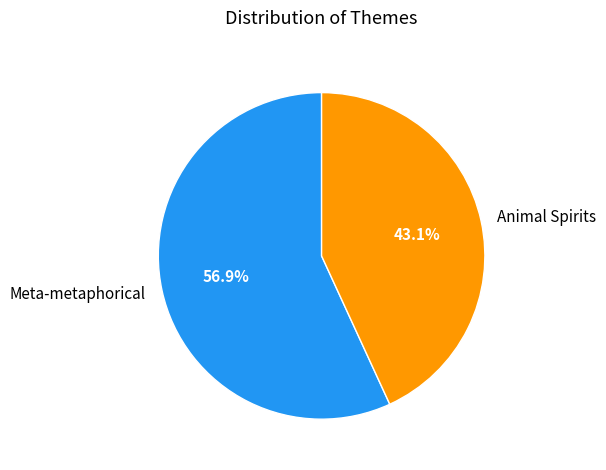

Approximately how many times larger is the value at Meta-metaphorical compared to Animal Spirits?

1.3